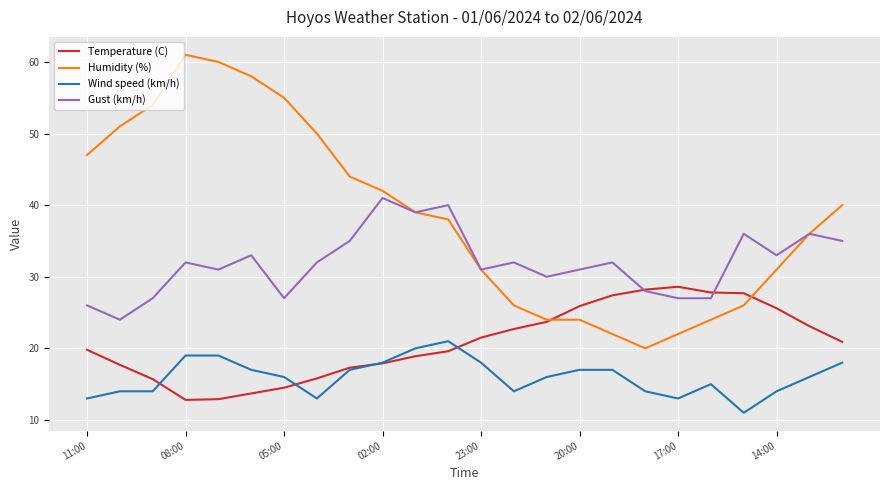

What is the difference between the maximum and minimum values in the Gust (km/h) series?

17.0